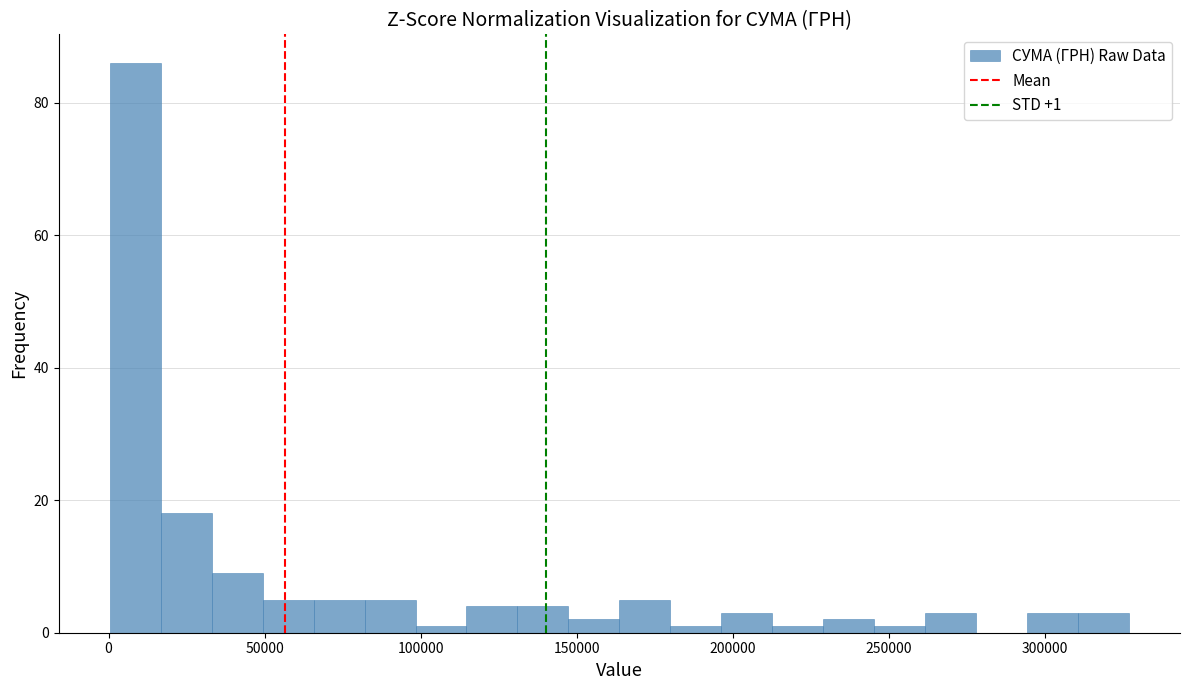

Around what value on the x-axis is the tallest bar? Give the approximate position of its centre, as read against the axis.

10000